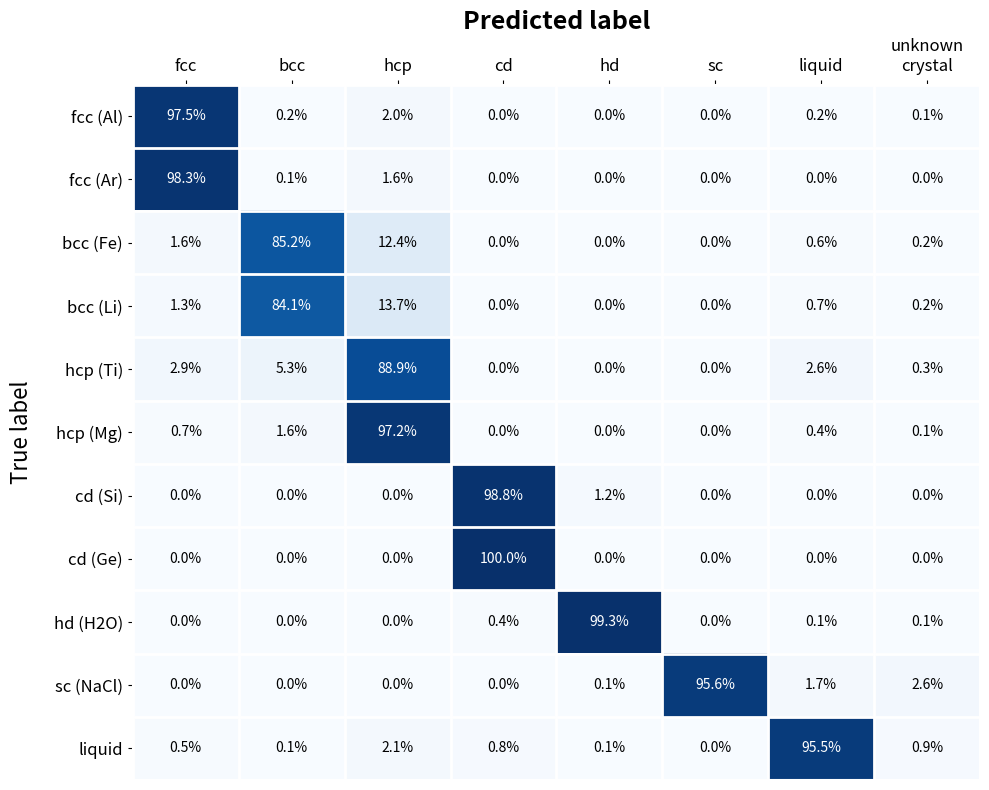

List the series in order of their peak value, highest first.

cd (Ge), hd (H2O), cd (Si), fcc (Ar), fcc (Al), hcp (Mg), sc (NaCl), liquid, hcp (Ti), bcc (Fe), bcc (Li)